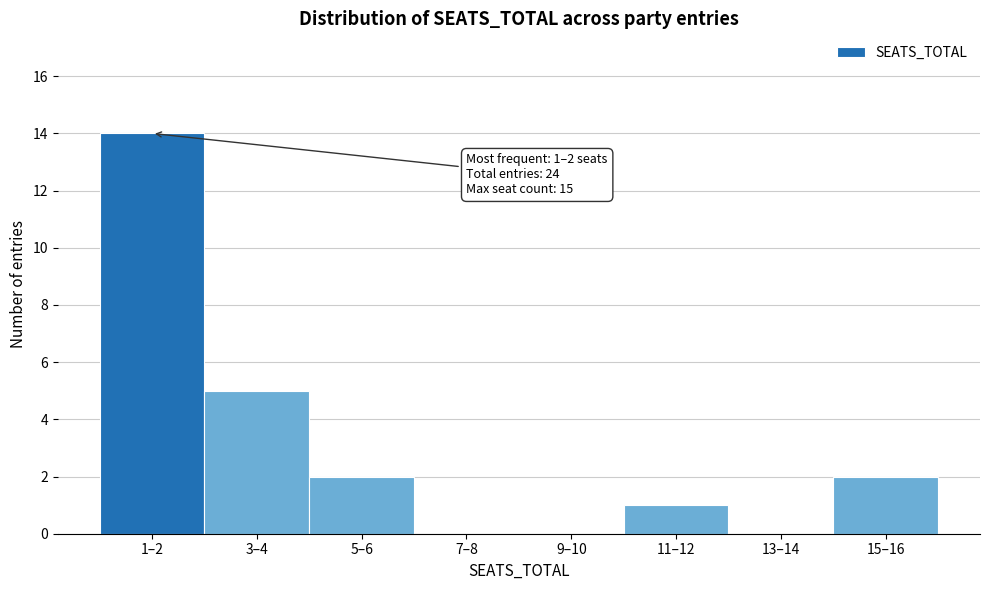

Reading right to left, transcribe all the data shown in this chart.

15–16=2	13–14=0	11–12=1	9–10=0	7–8=0	5–6=2	3–4=5	1–2=14